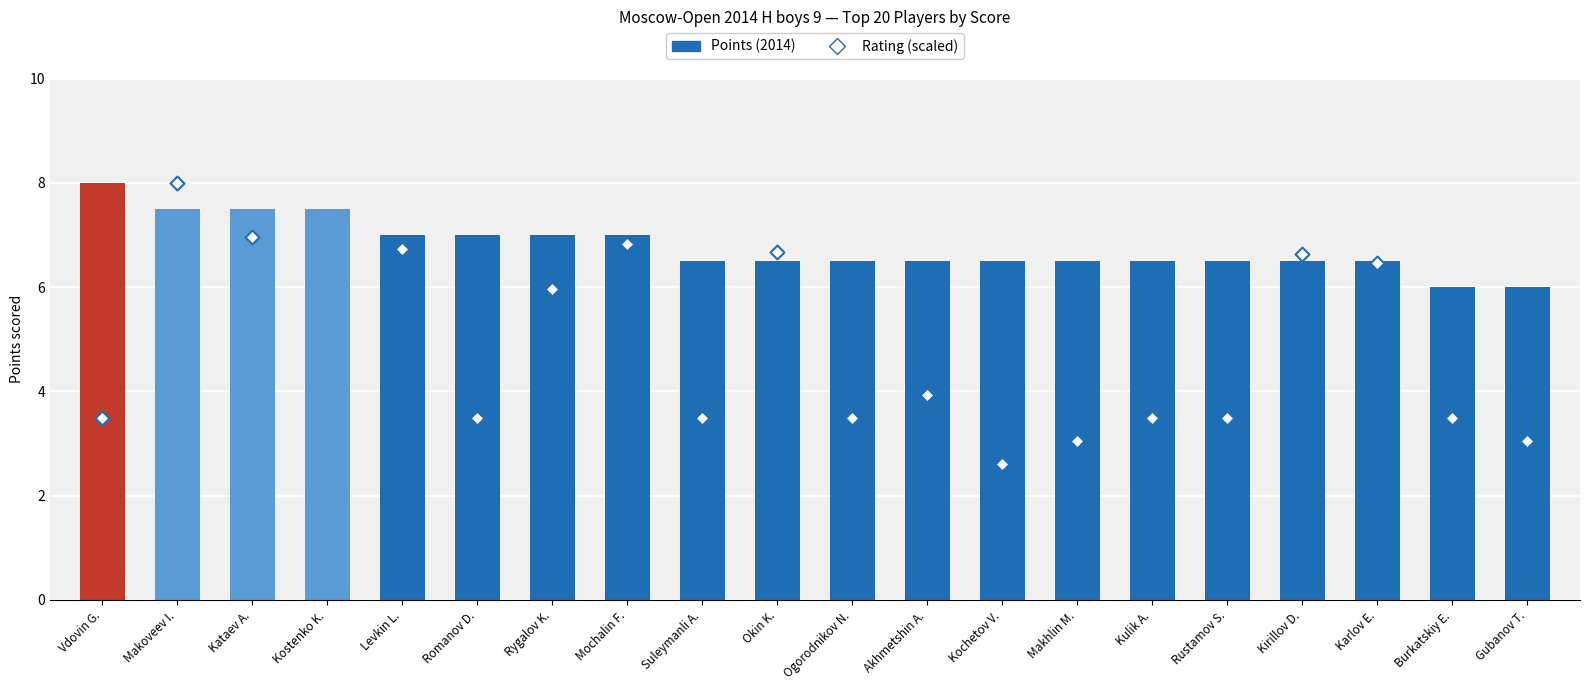

What is the ratio of the value at Kochetov V. to the value at Vdovin G.?

0.8